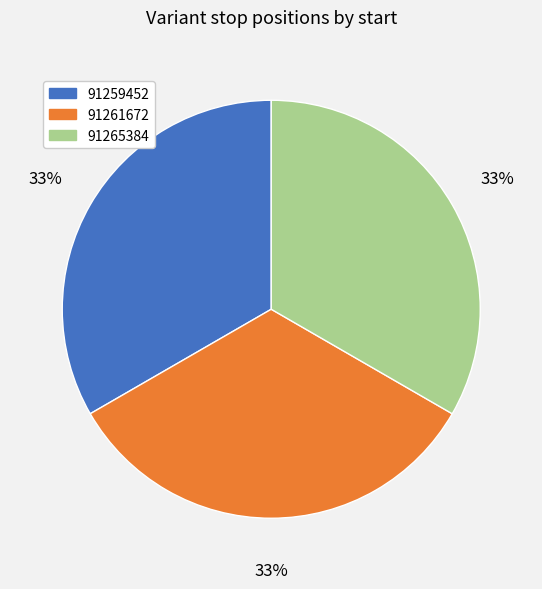

Is 91259452 the majority of the pie?

No